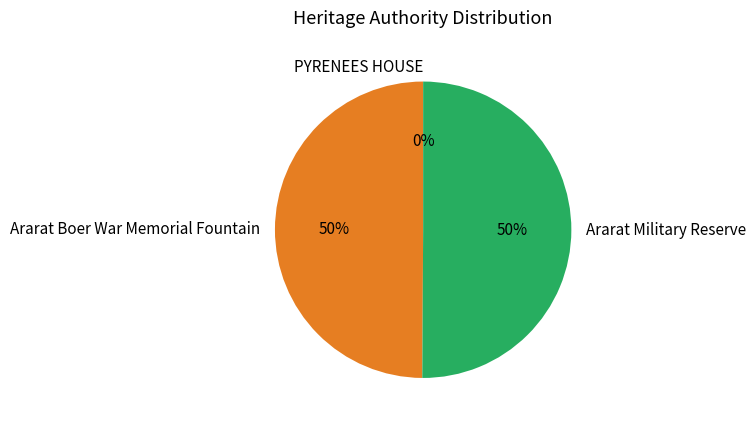

Combined, do Ararat Boer War Memorial Fountain and Ararat Military Reserve account for over 50%?

Yes